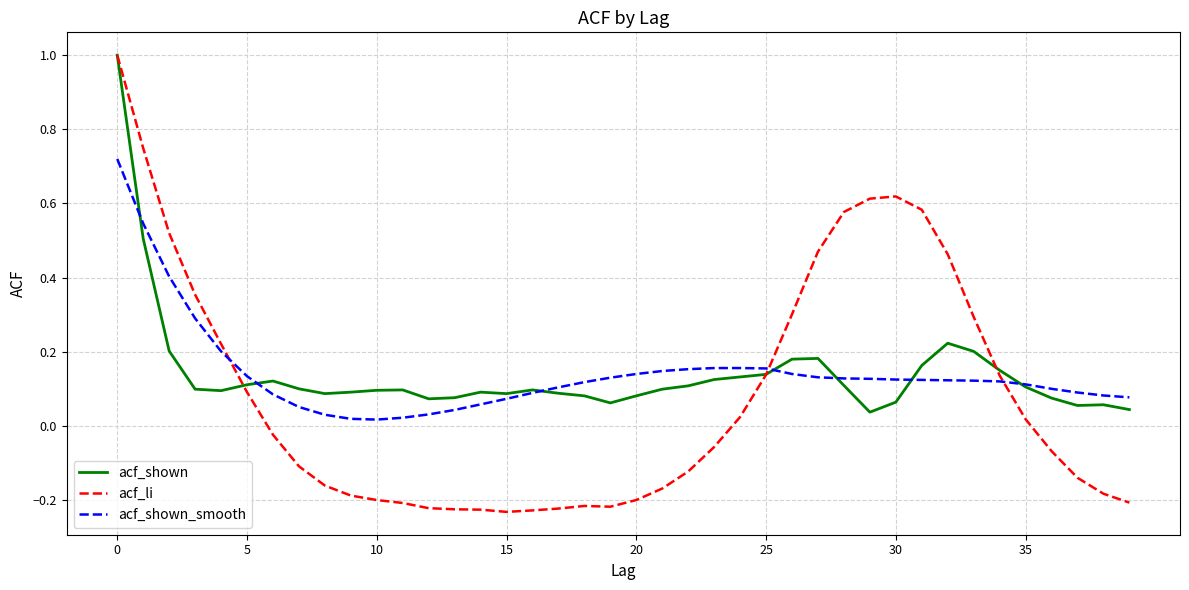

Which series has the largest range (max minus min)?

acf_li